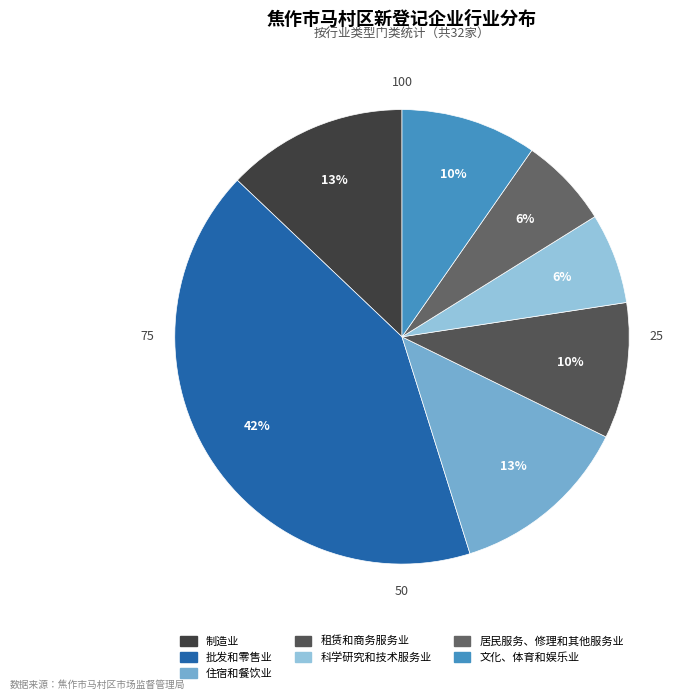

Is there a majority slice in this chart?

No